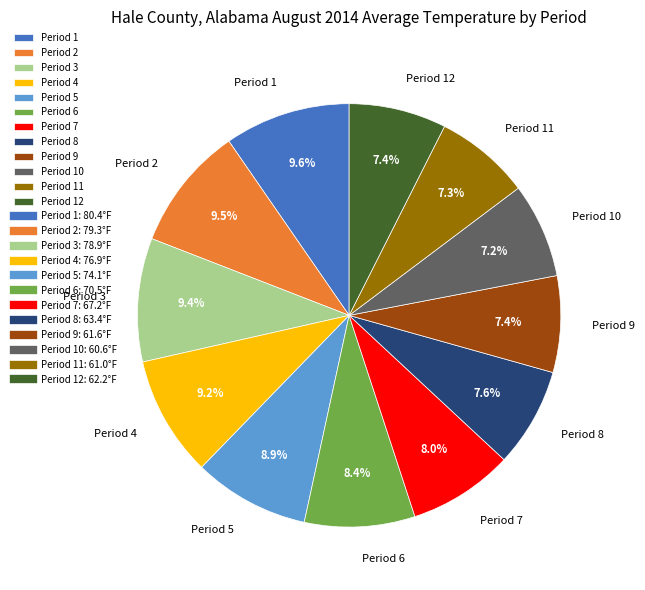

To the nearest percent, what percentage of the pie is Period 4?

9%